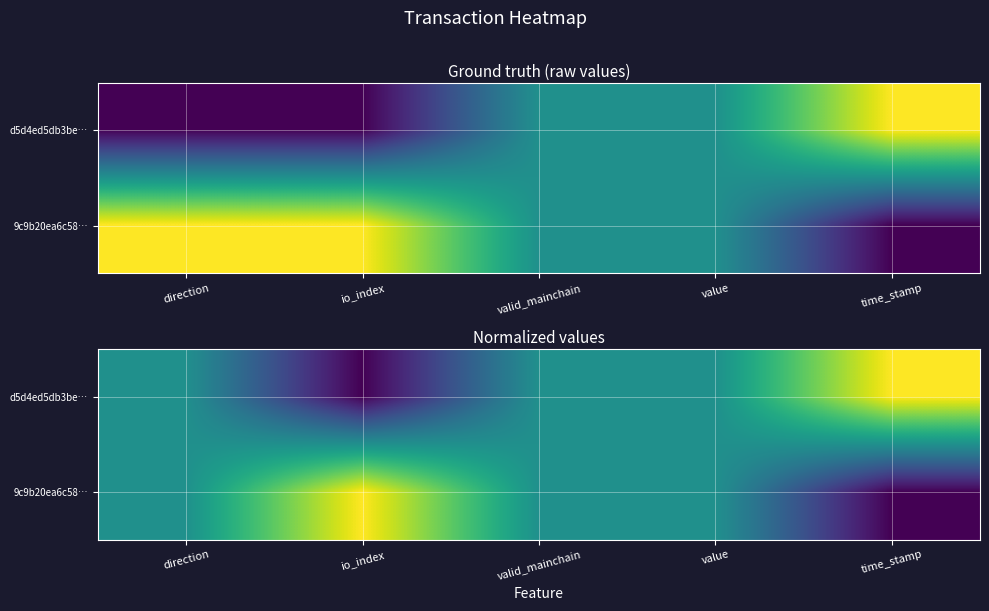

Count the number of categories in the chart.

5